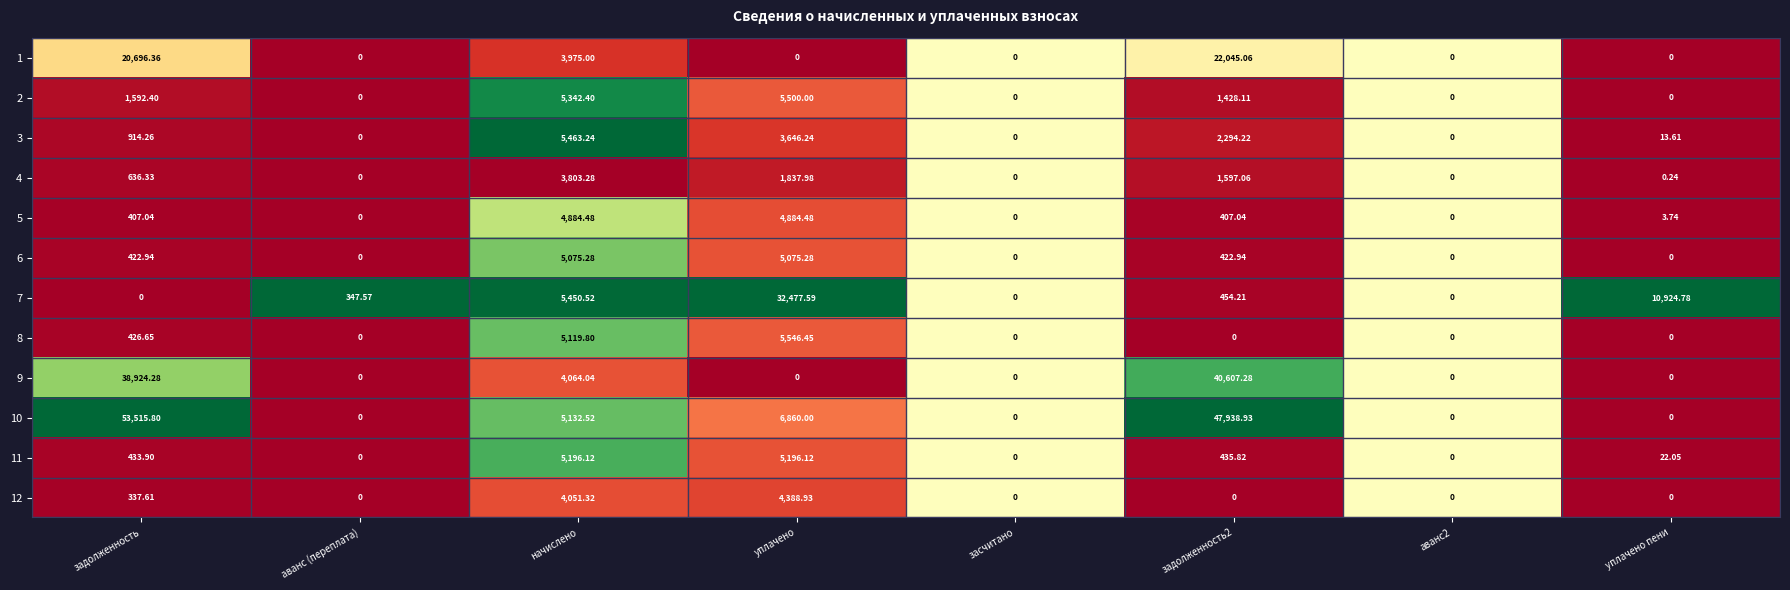

Which category has the highest value in the 2 series?

уплачено